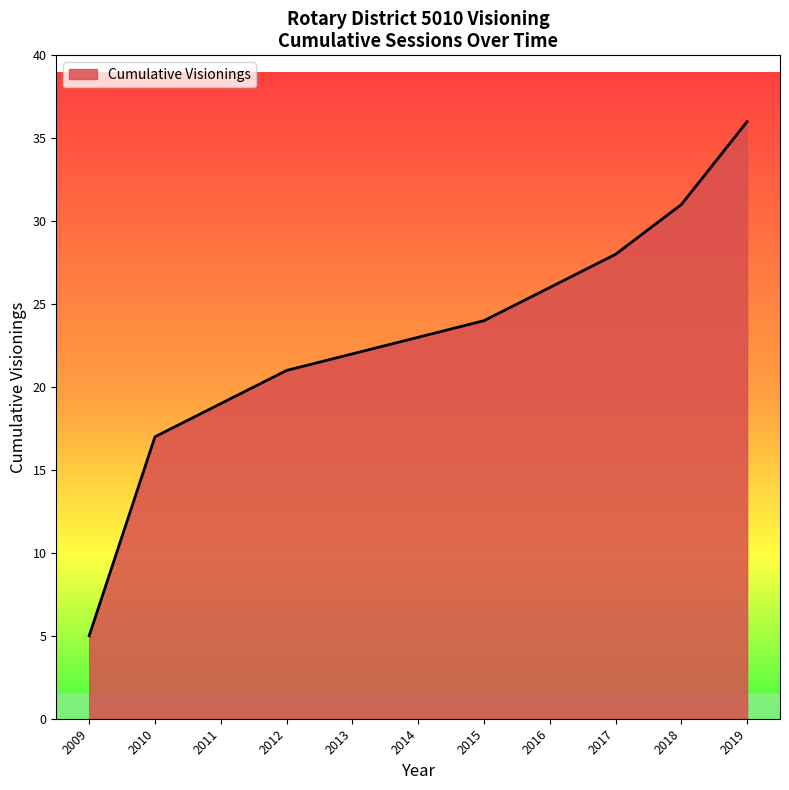

What is the difference between the maximum and minimum values?

31